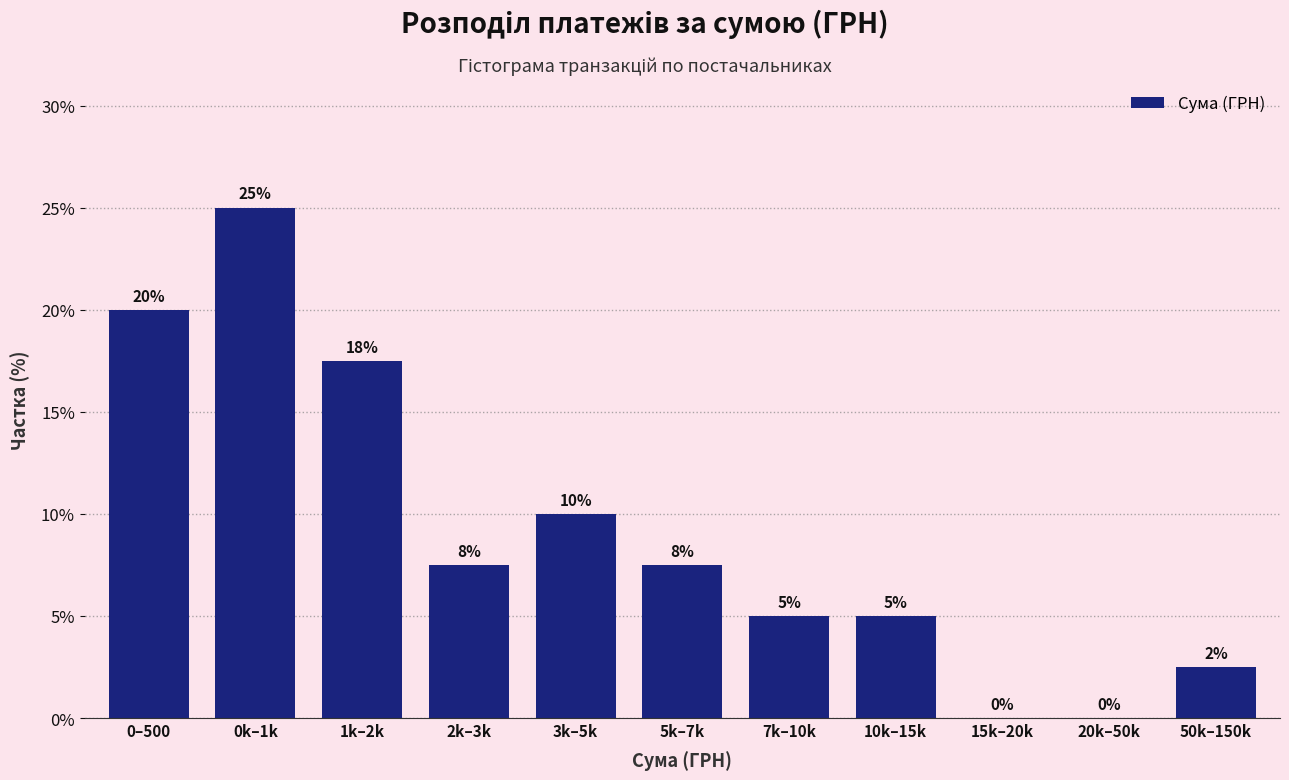

Which has a higher value, 5k–7k or 1k–2k?

1k–2k